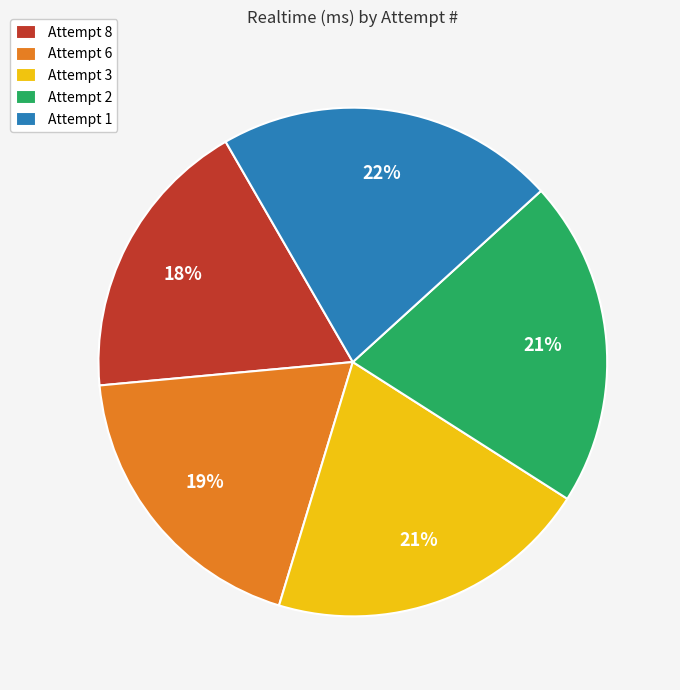

Is it true that Attempt 6 is 29% of the pie?

False